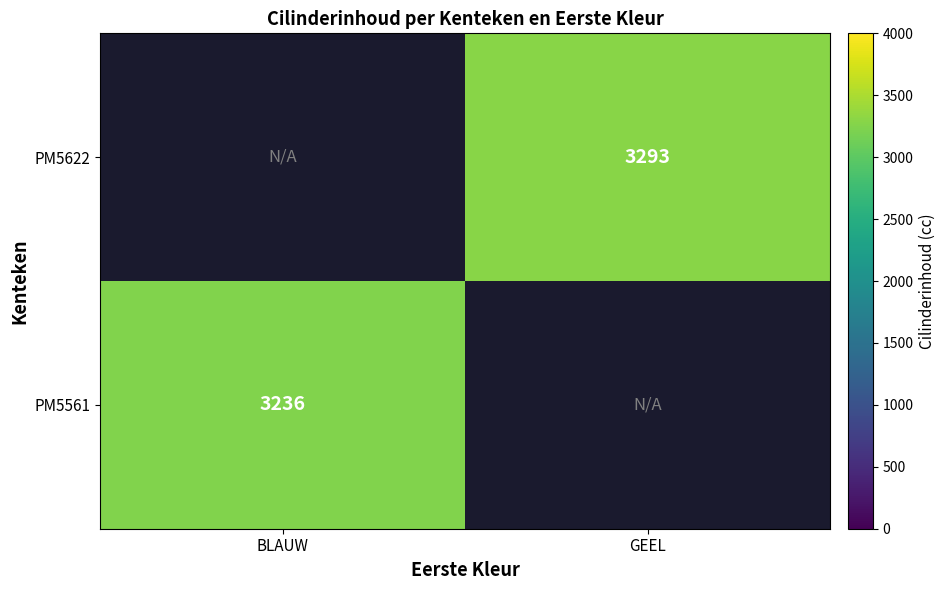

True or false: PM5622 has a value of 3293 at GEEL.

True